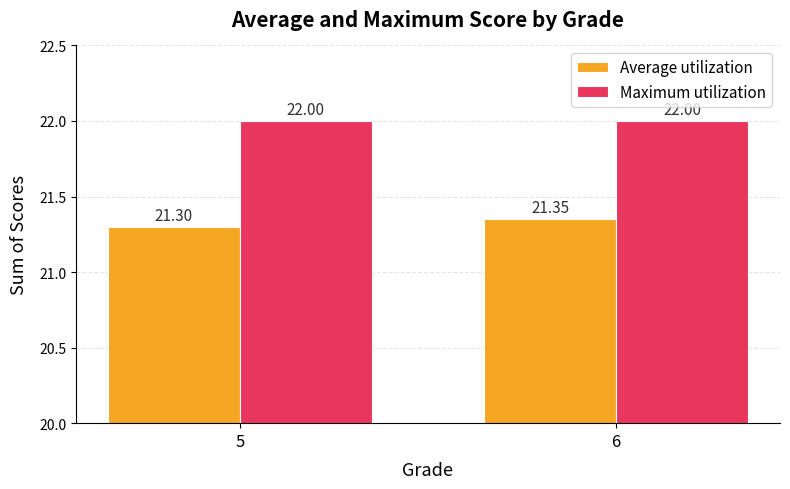

How many data points does each series have?

2